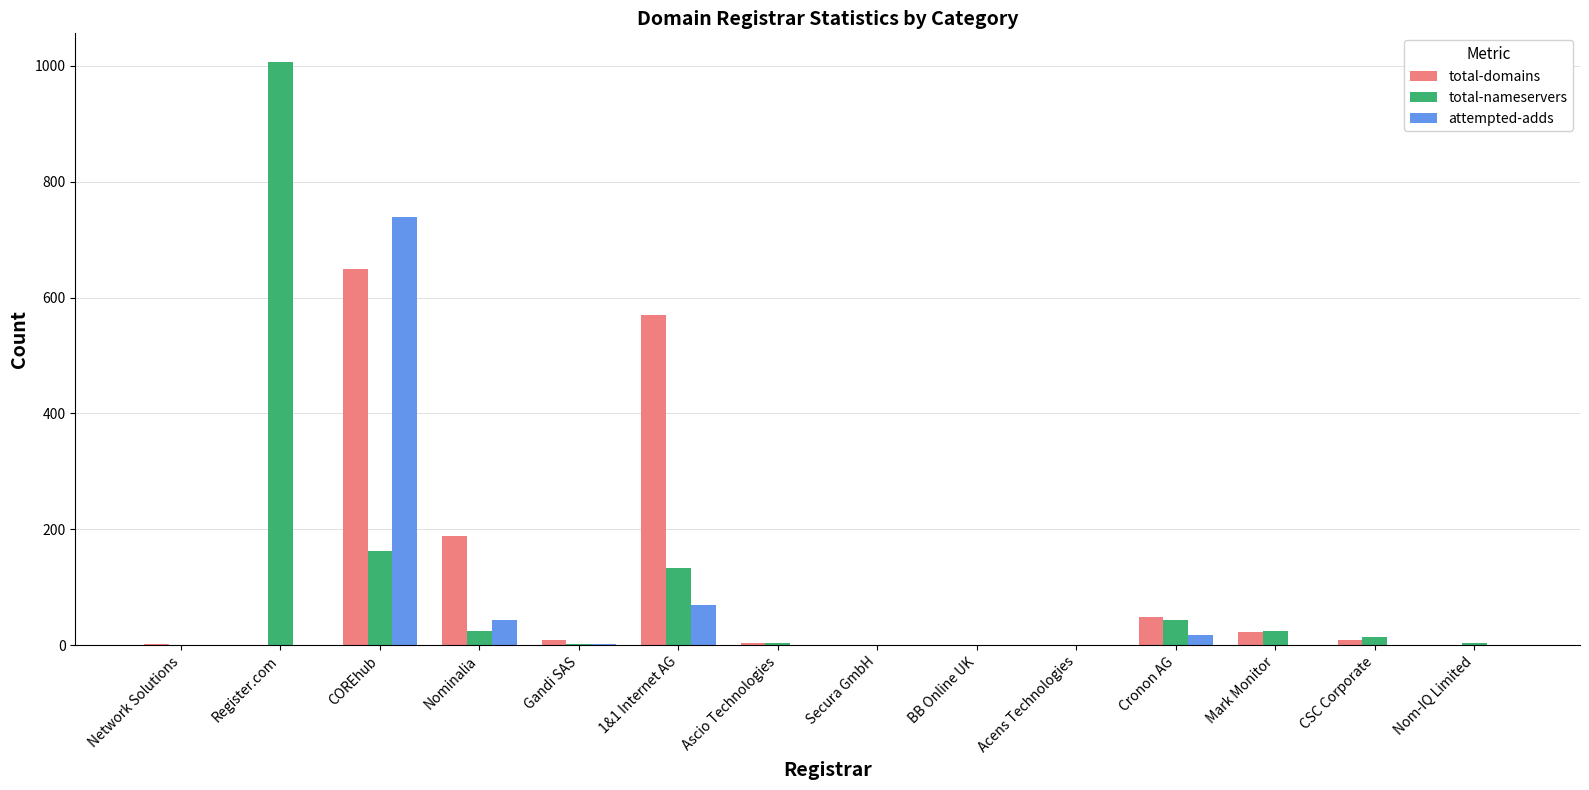

Which series changed the most between COREhub and Nominalia?

attempted-adds